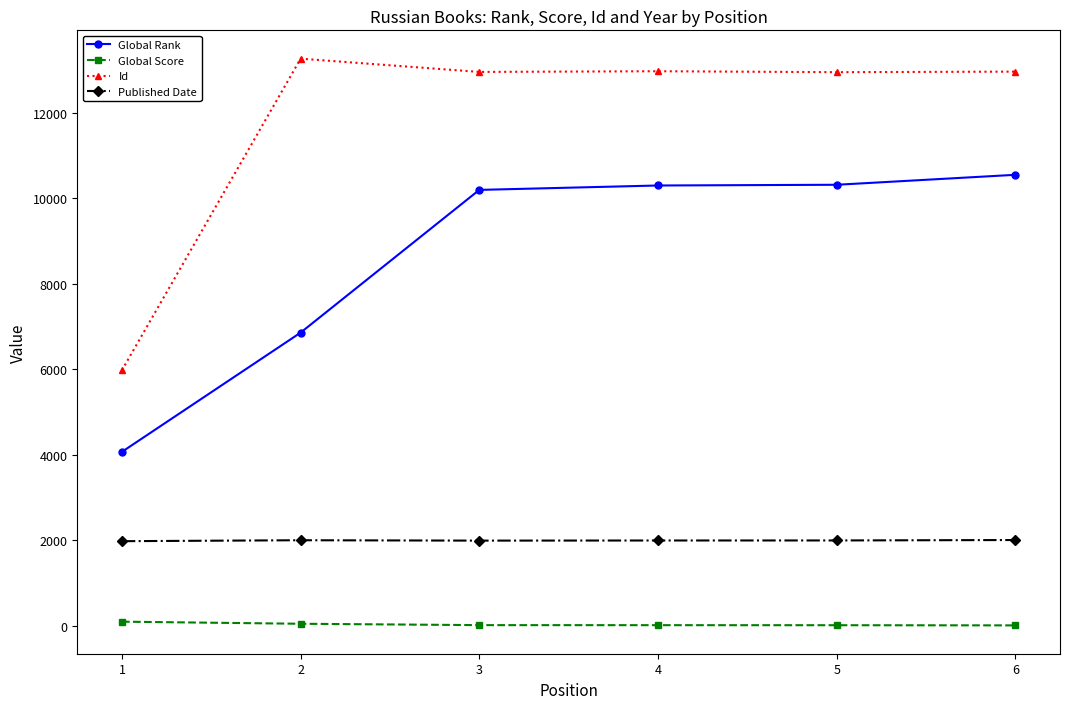

Rank the series at 3 from lowest to highest value.

Global Score, Published Date, Global Rank, Id